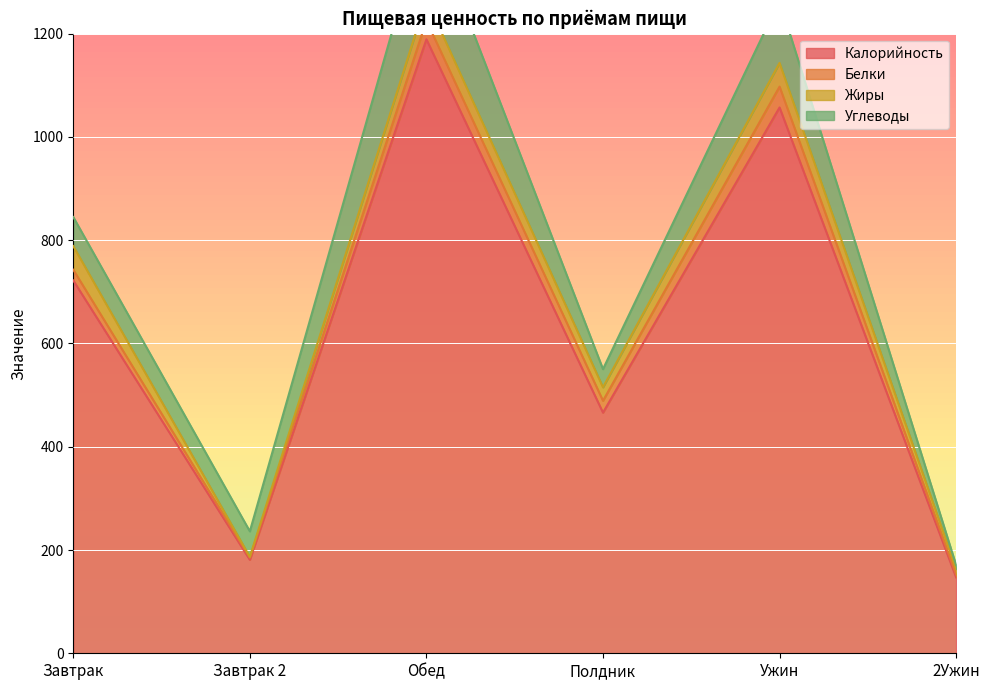

What is the average value of the Жиры series?

28.6